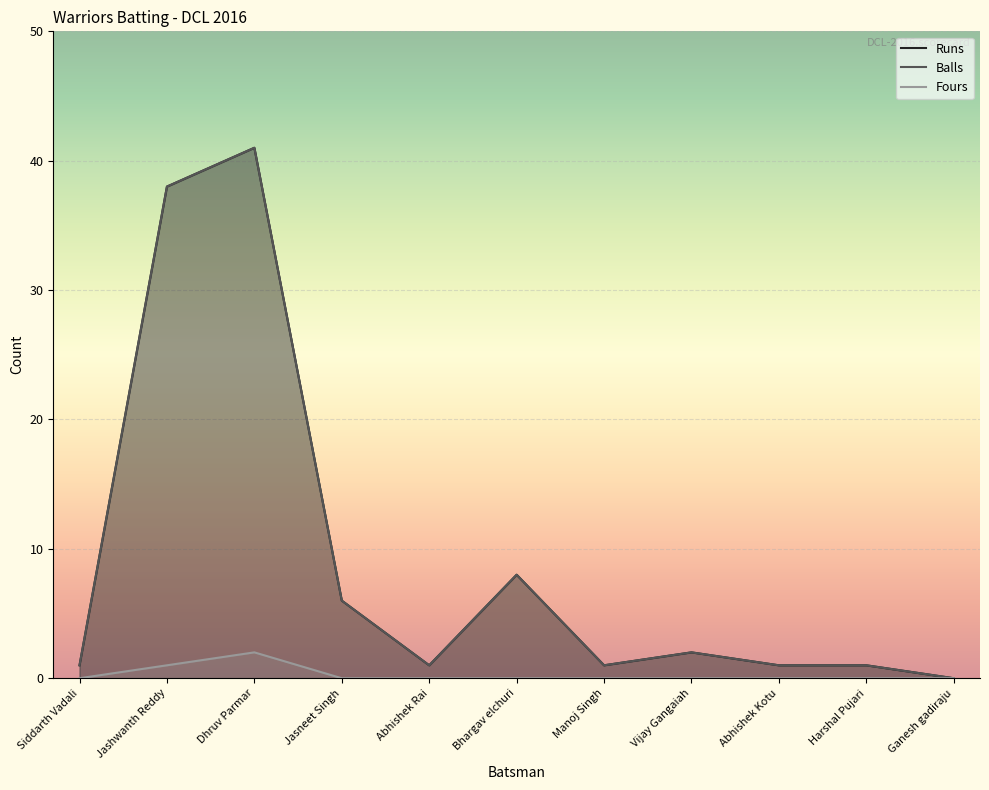

The value of Balls at Siddarth Vadali is 1. True or false?

True